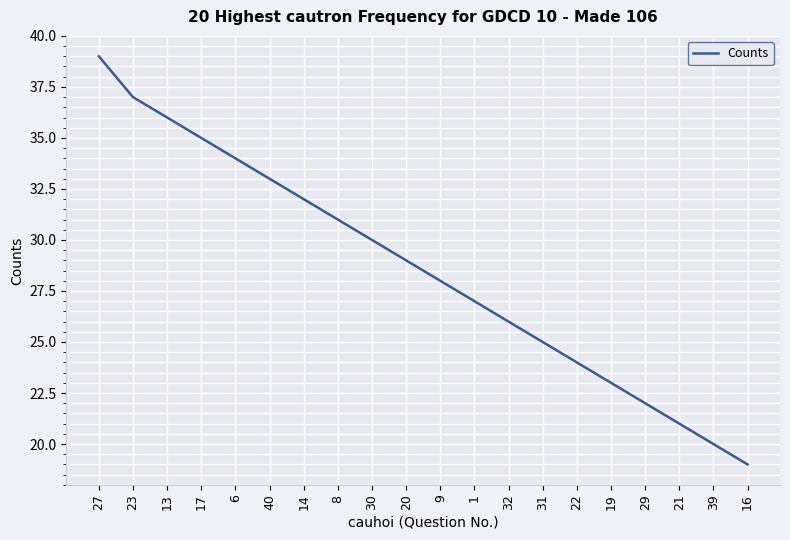

Which label corresponds to the smallest value in the chart?

16